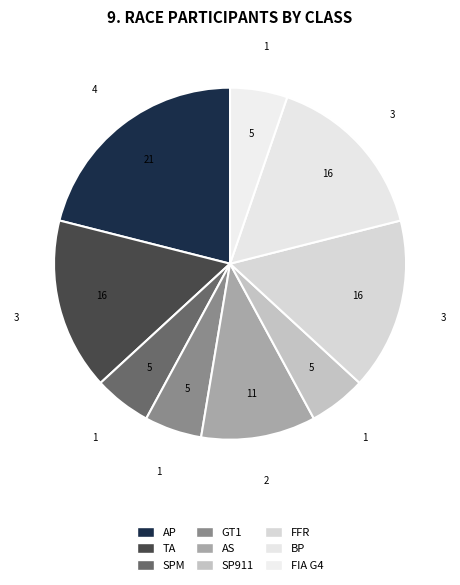

What is the ratio of the value at SP911 to the value at SPM?

1.0